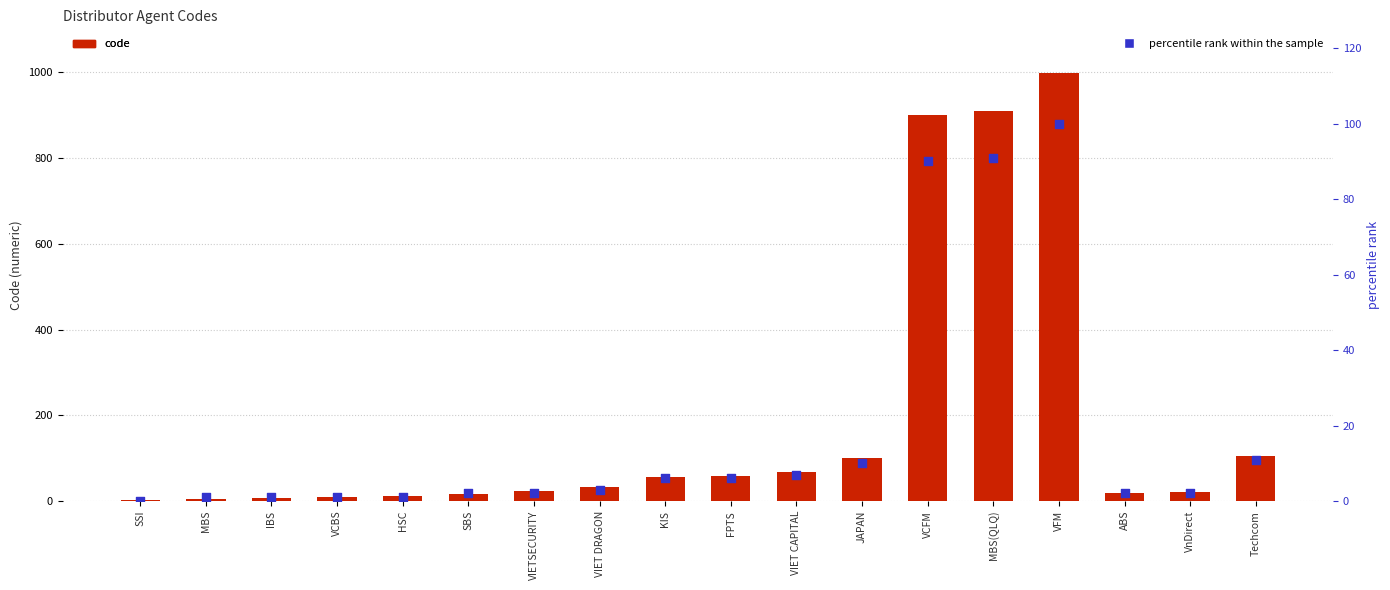

At which category is the sum across all series the highest?

VFM